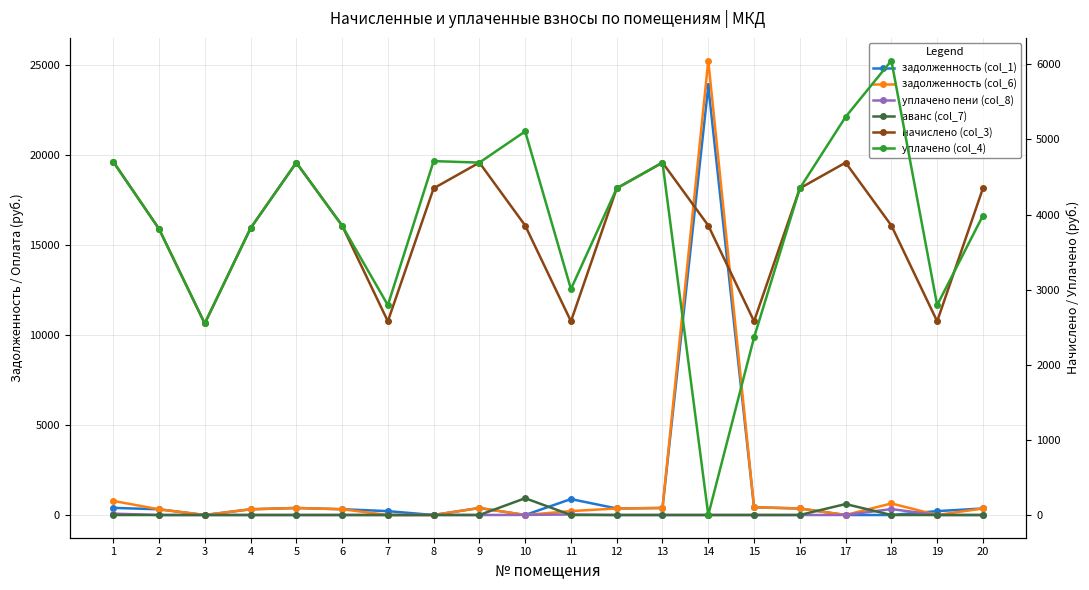

Which series has the widest spread of values?

задолженность (col_6)